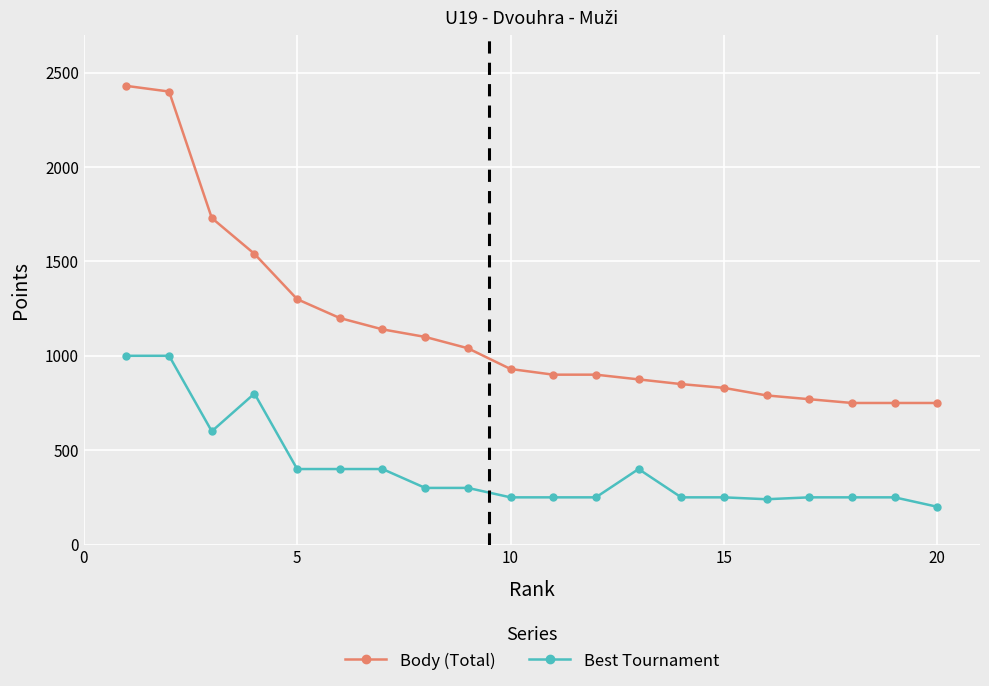

True or false: Best Tournament and Body (Total) intersect in this chart.

False